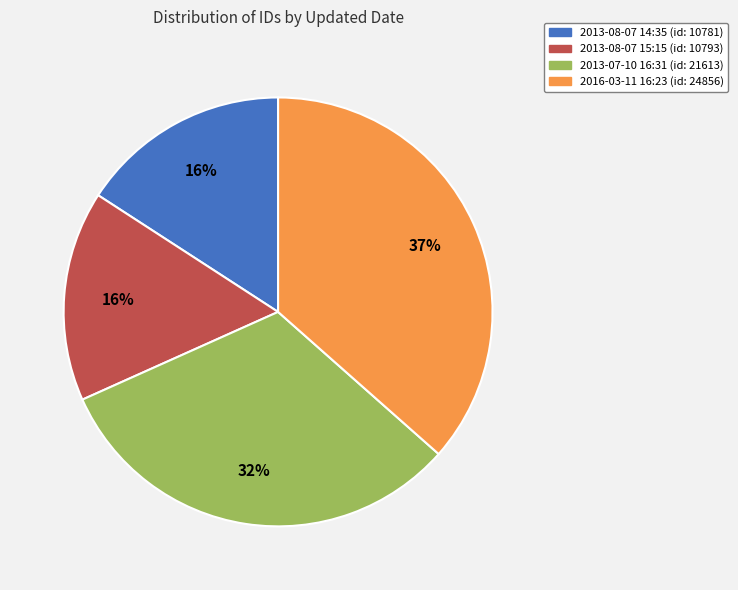

Does 2016-03-11 16:23 represent more than half of the total?

No